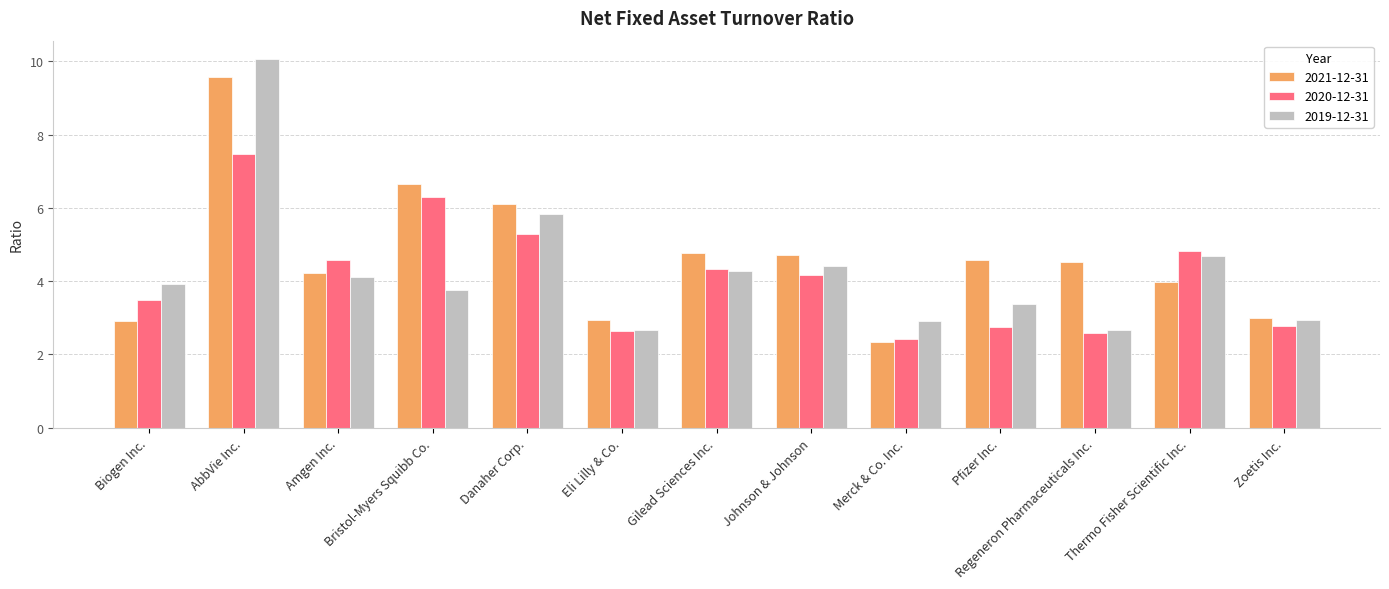

Is the value of 2020-12-31 at AbbVie Inc. greater than the value of 2019-12-31 at Biogen Inc.?

Yes